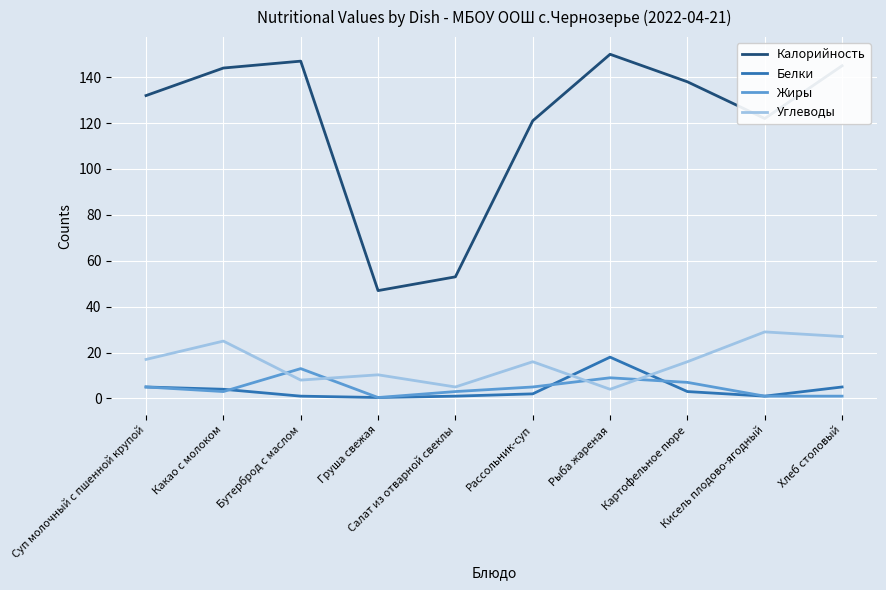

Which series has the largest total across all categories?

Калорийность